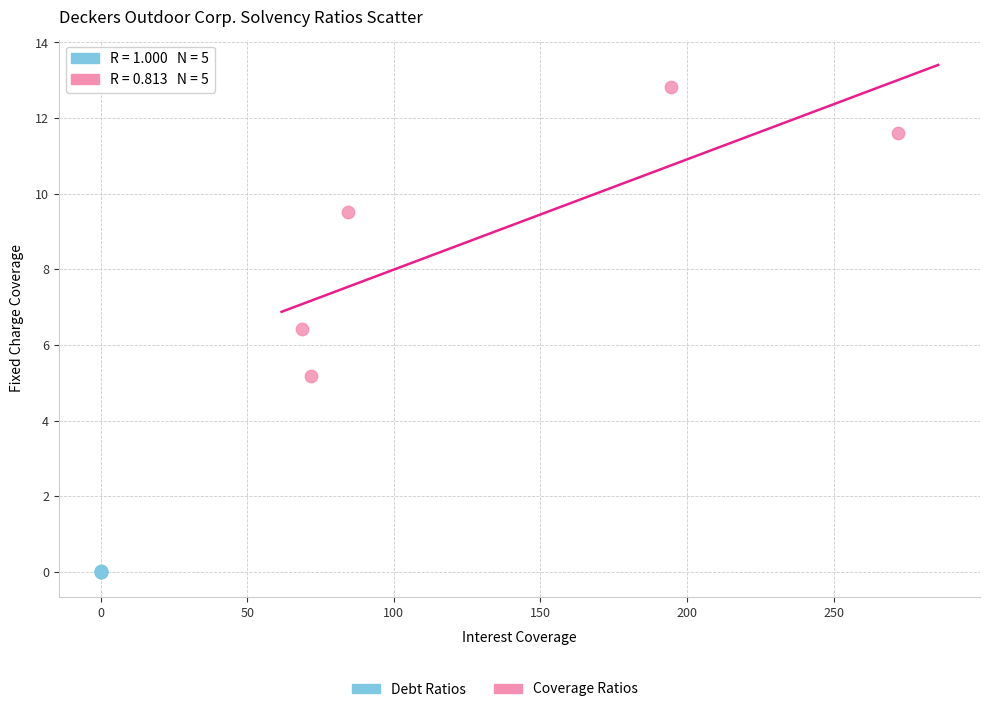

Which series contains the highest Y value?

Coverage Ratios